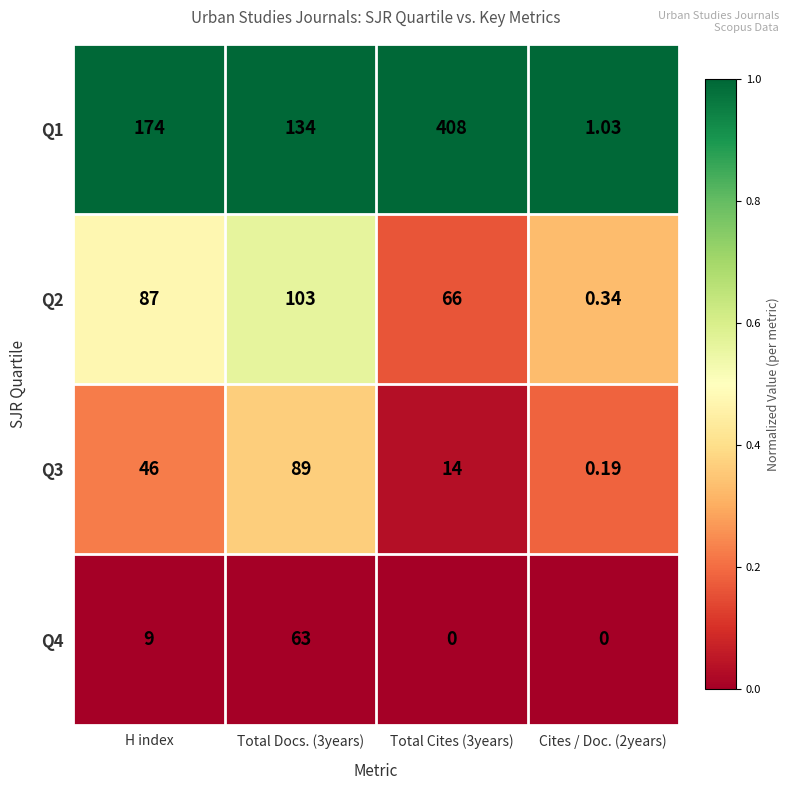

At which label is Q1 closest to 204?

H index